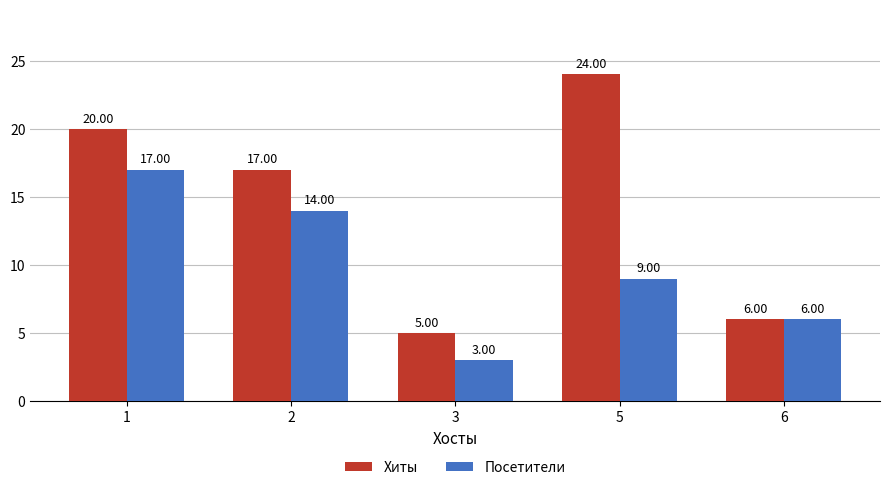

Which label corresponds to the largest value in the chart?

5